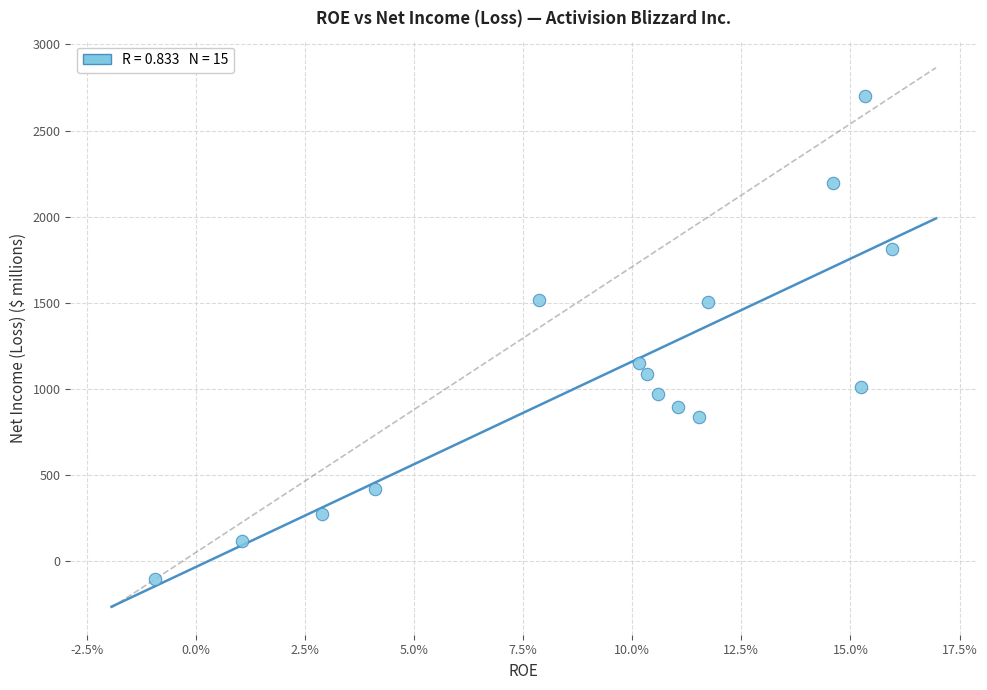

What is the range of Y values (max minus min)?

2806